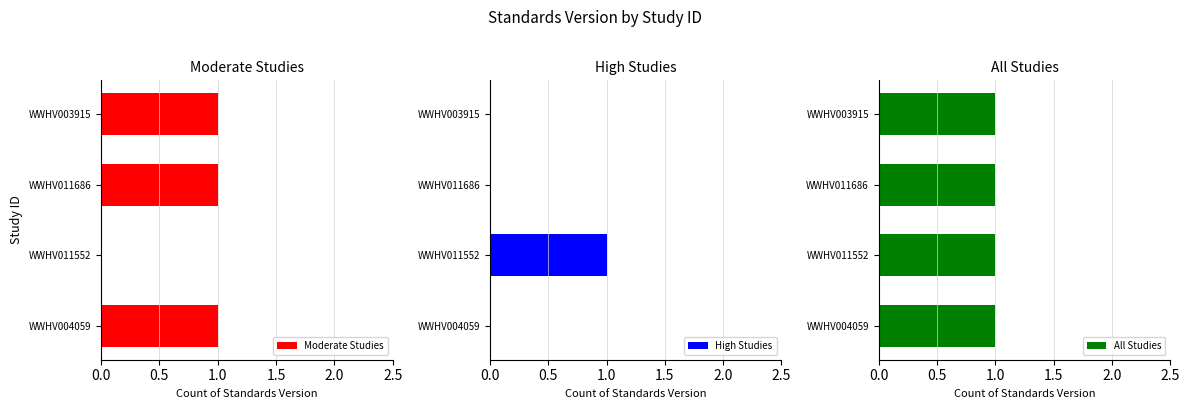

What is the difference between the maximum and second lowest values in the High Studies series?

1.0